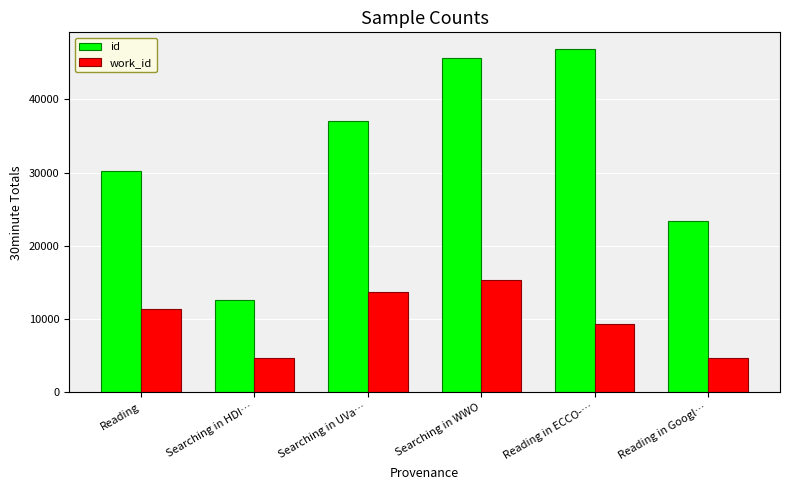

What position from the left is Searching in HDI…?

2